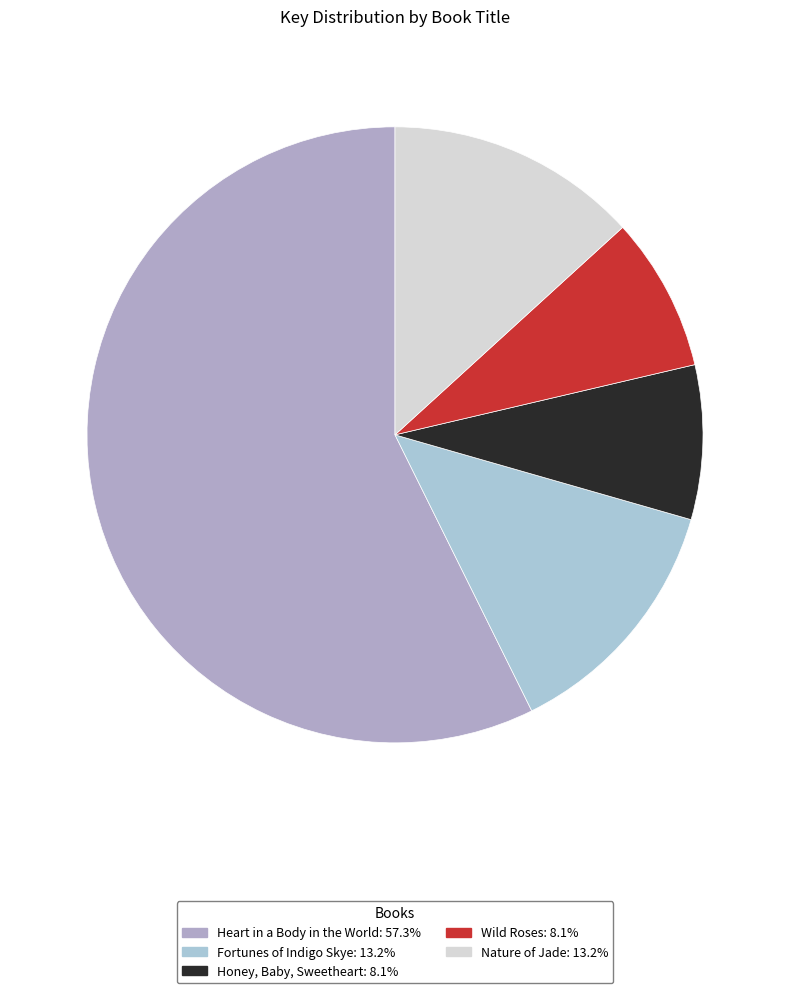

How many slices are in this pie chart?

5